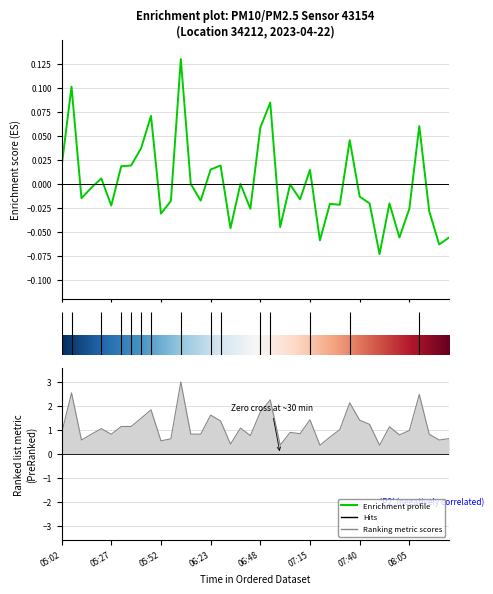

True or false: the data has more than 2 interior local peaks.

True